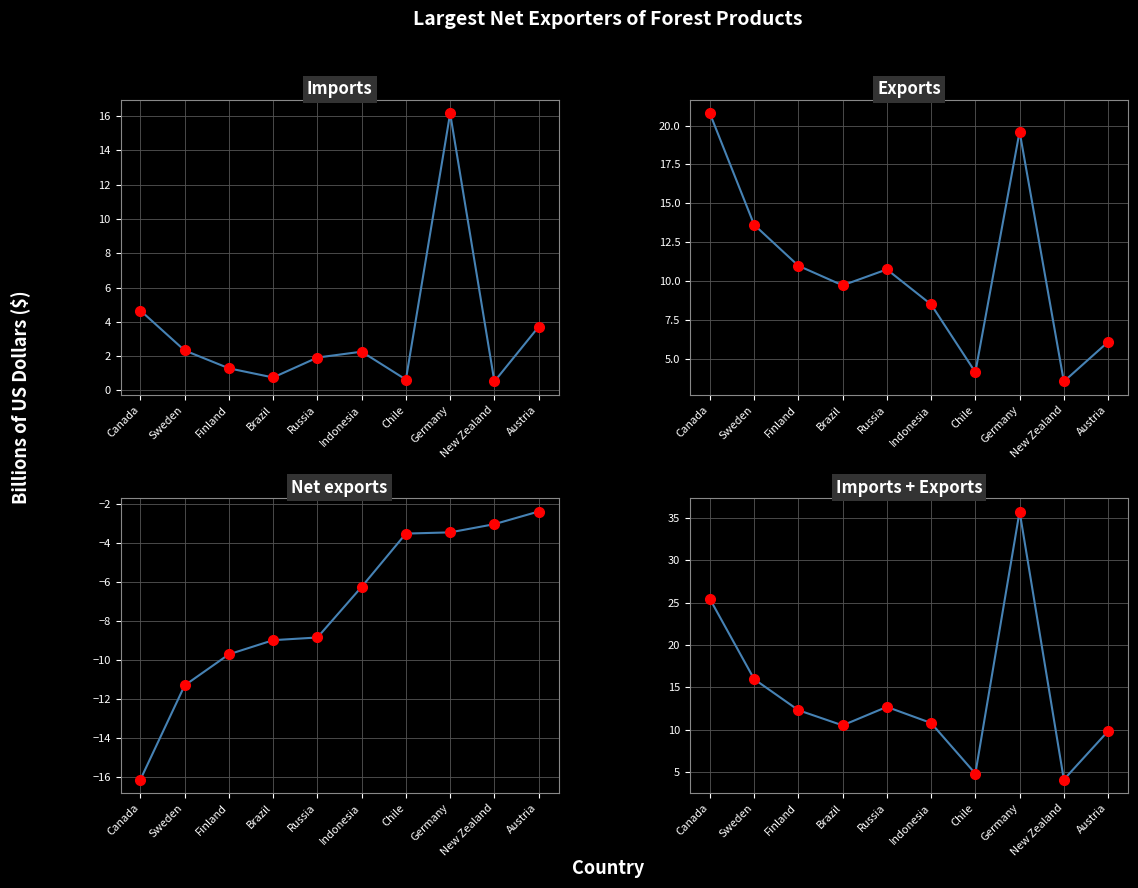

What is the difference between the highest and lowest values at New Zealand?

7.1